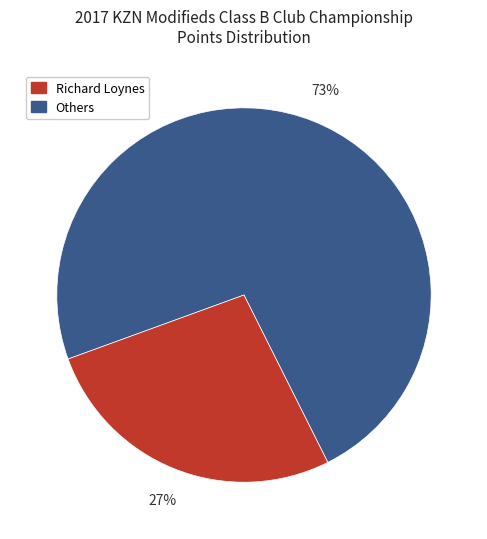

To the nearest percent, what is the difference between the largest and smallest slice percentages?

46%